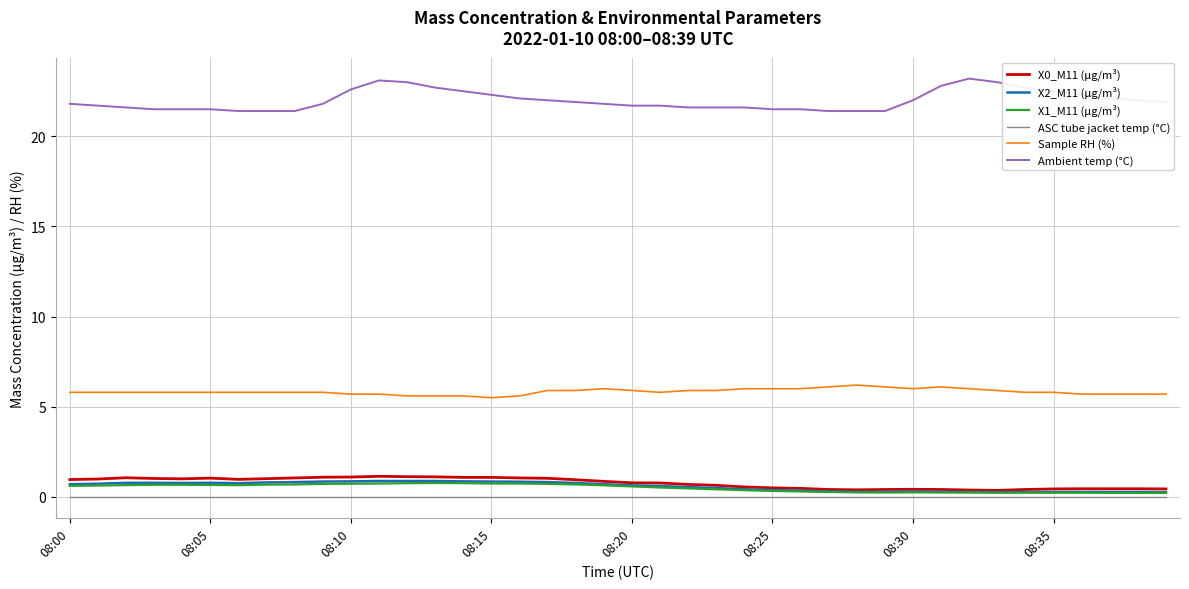

What is the sum of all X1_M11 (μg/m³) values?

20.0